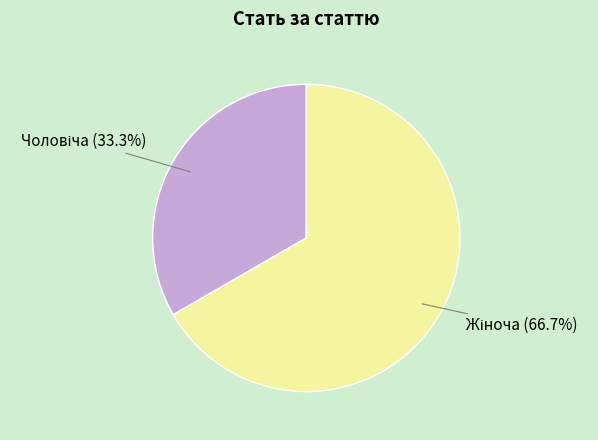

Count the number of slices in the pie.

2